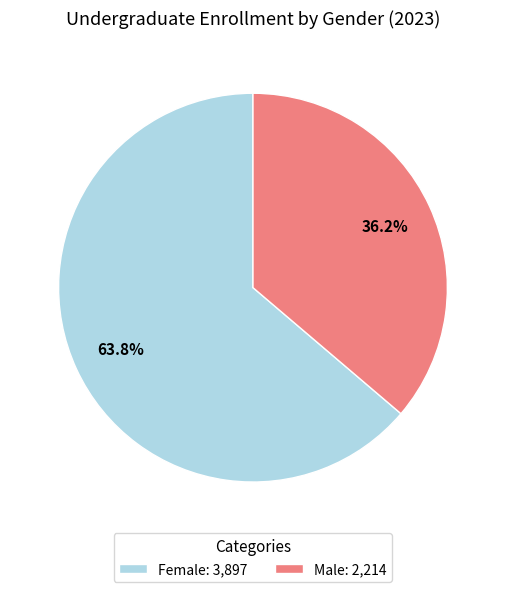

To the nearest percent, what is the difference between the largest and smallest slice percentages?

28%